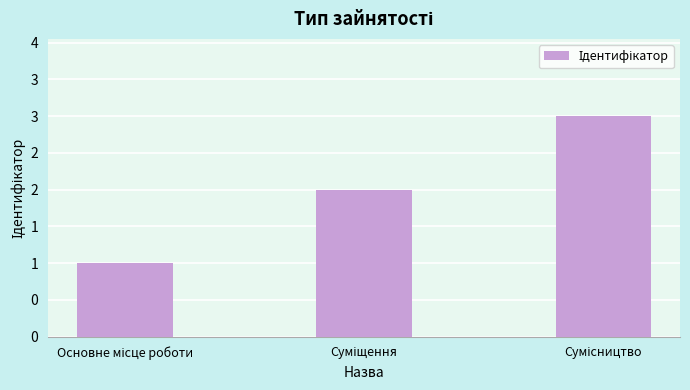

At which category does the chart reach its minimum across all series?

Основне місце роботи